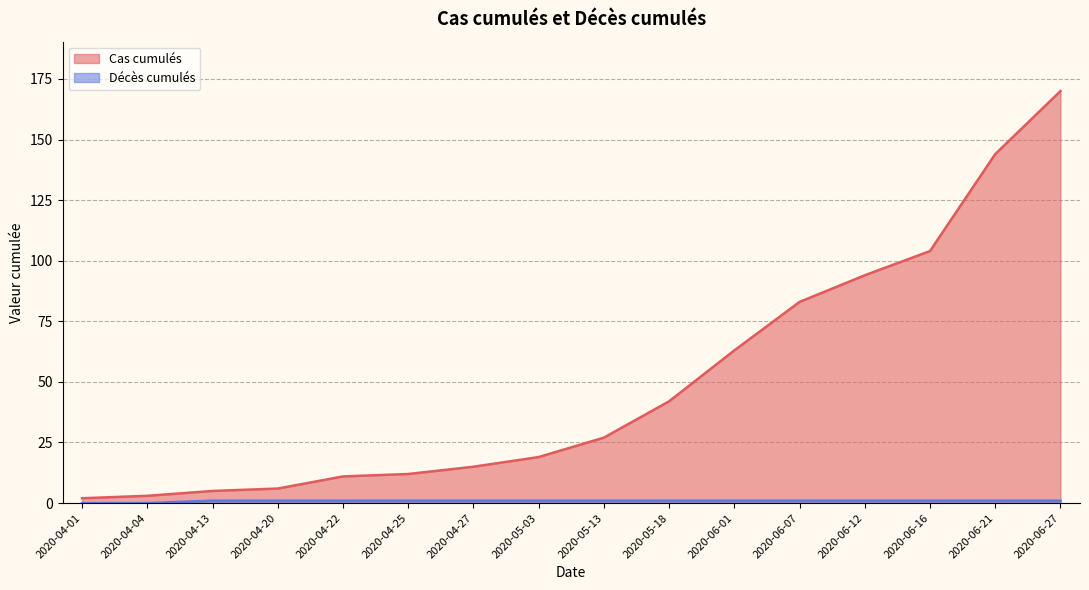

What is the value of the Cas cumulés point at the 12th from the left?

83